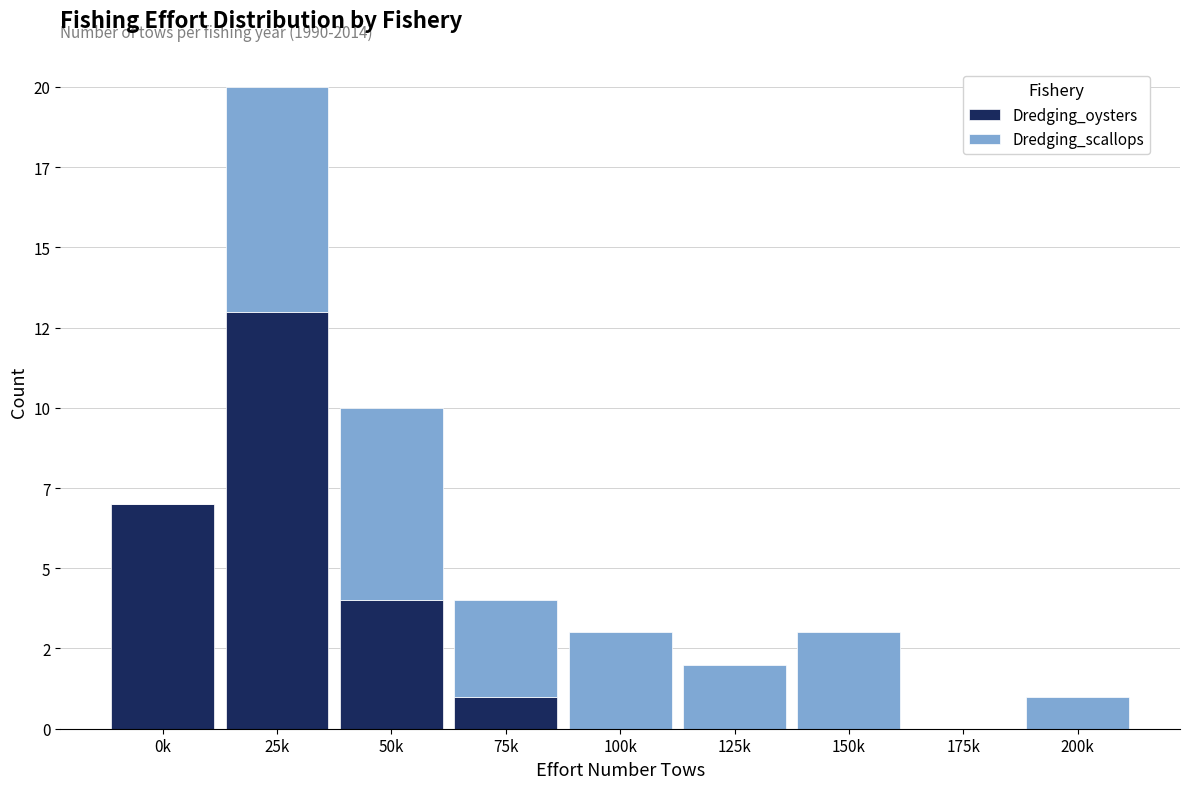

What are all the series names shown in the legend?

Dredging_oysters, Dredging_scallops